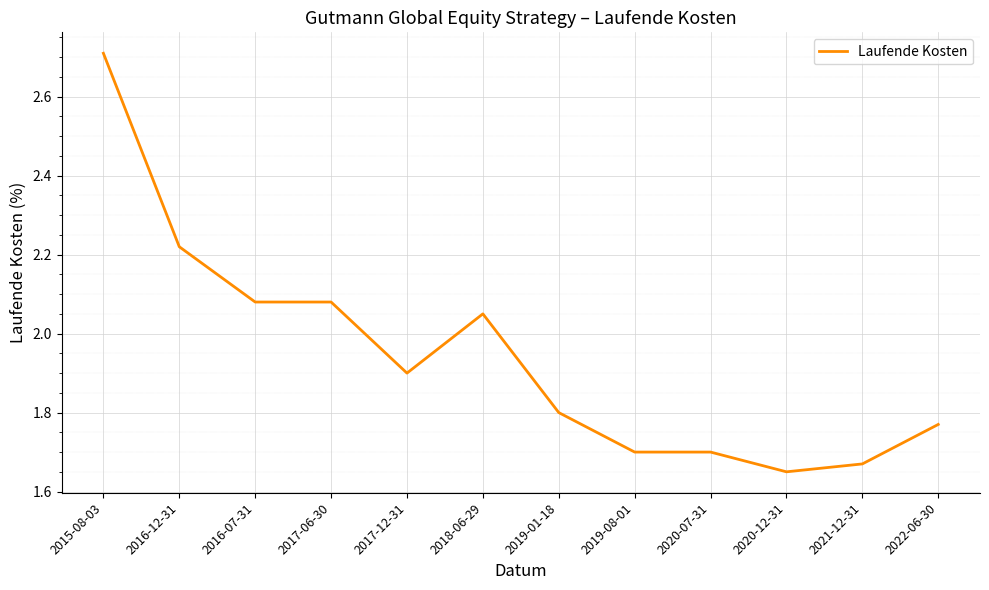

What is the change in value from 2015-08-03 to 2016-12-31?

-0.5